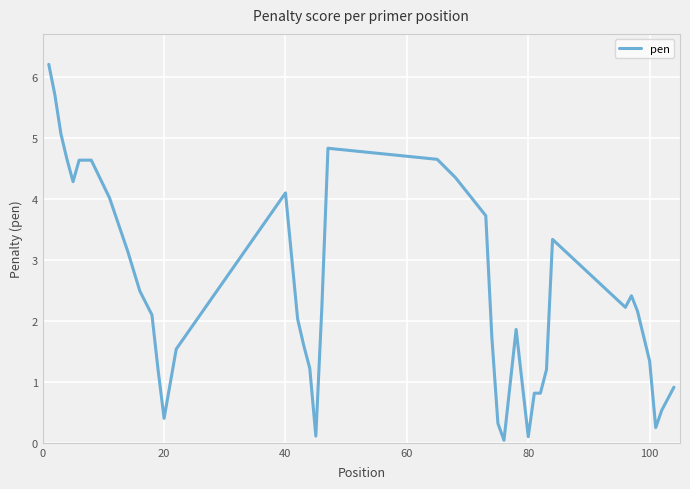

What is the difference between the maximum and minimum values?

6.2